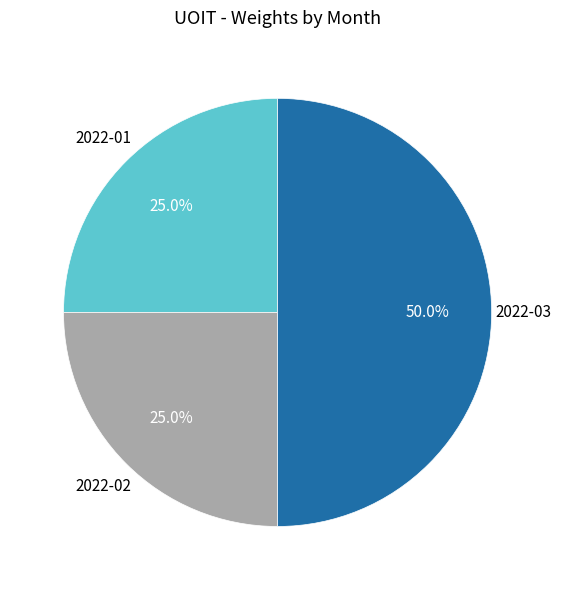

What percentage is NOT represented by 2022-02?

75.0%